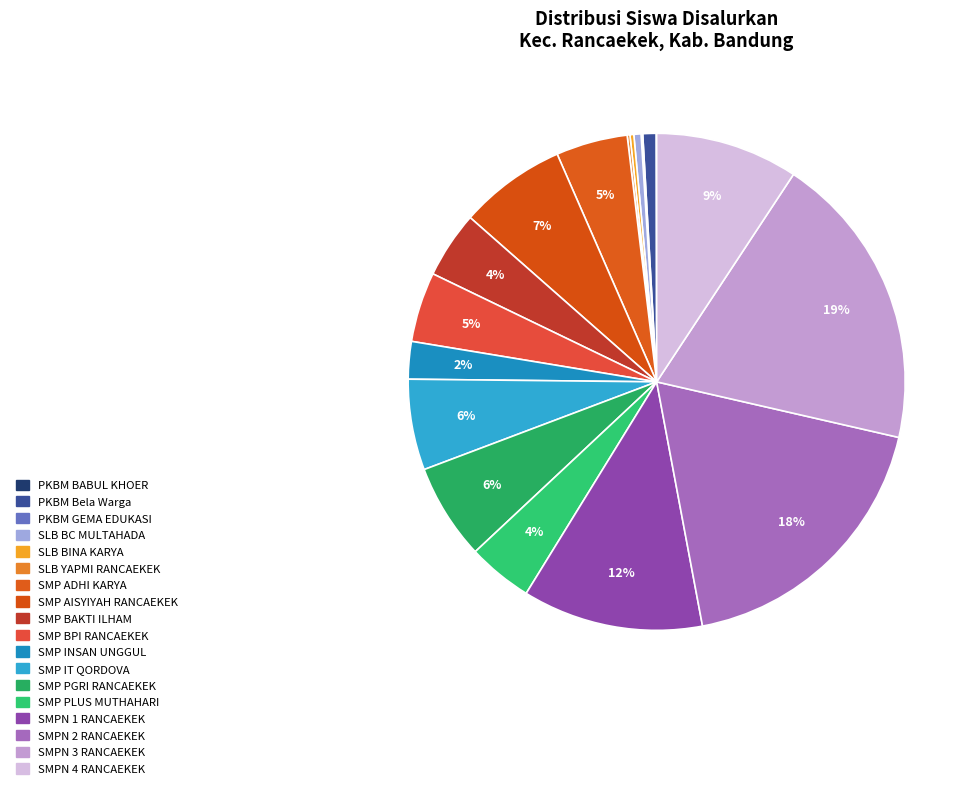

Count the number of slices in the pie.

18